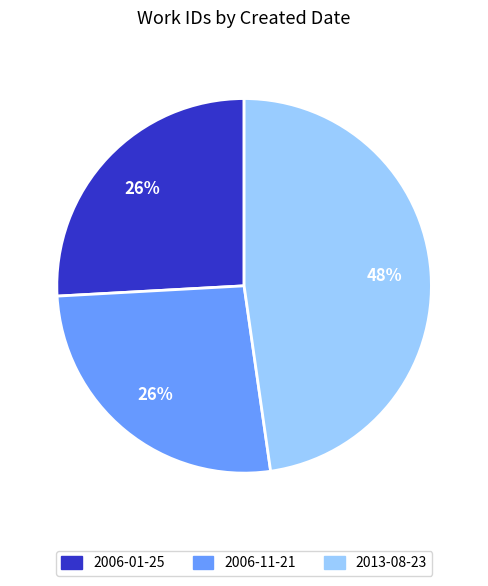

How many segments does this pie chart have?

3